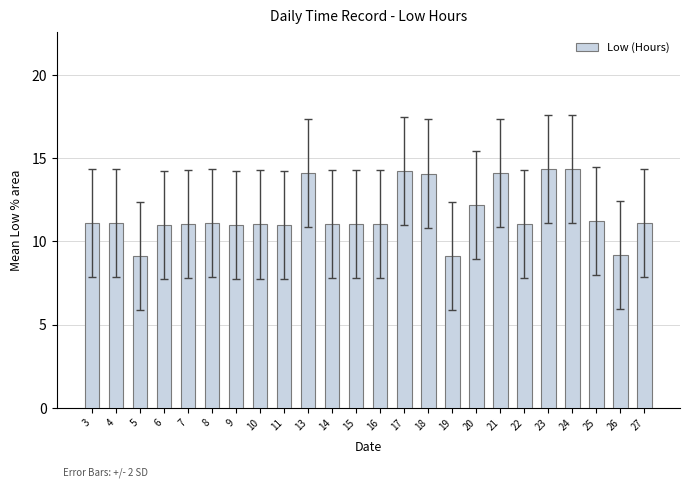

What is the value of the 12th bar from the left?

11.1